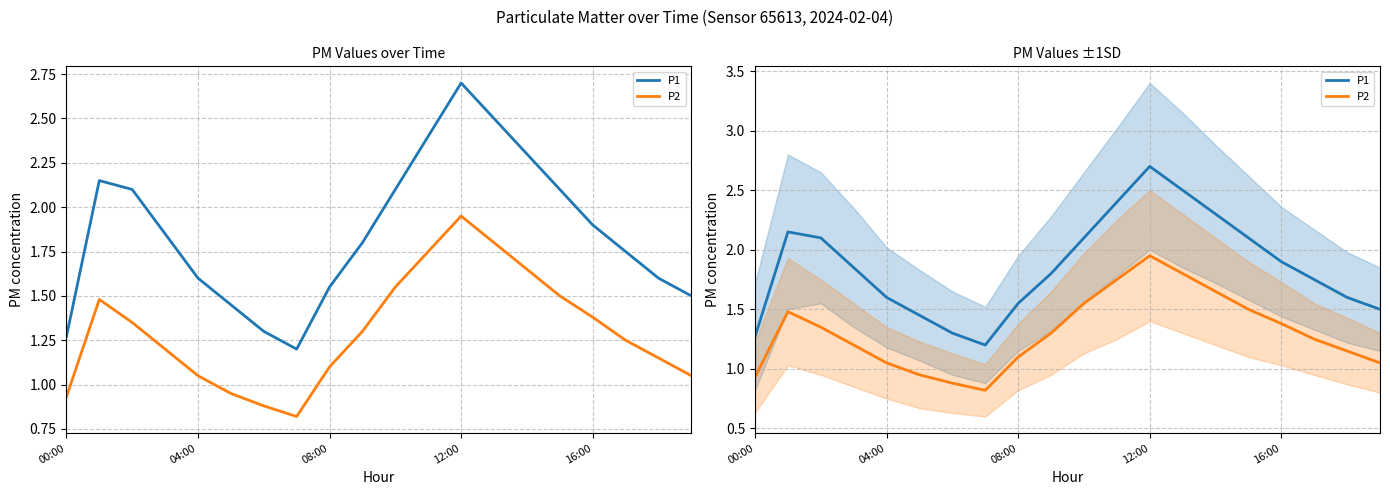

What are all the series names shown in the legend?

P1, P2